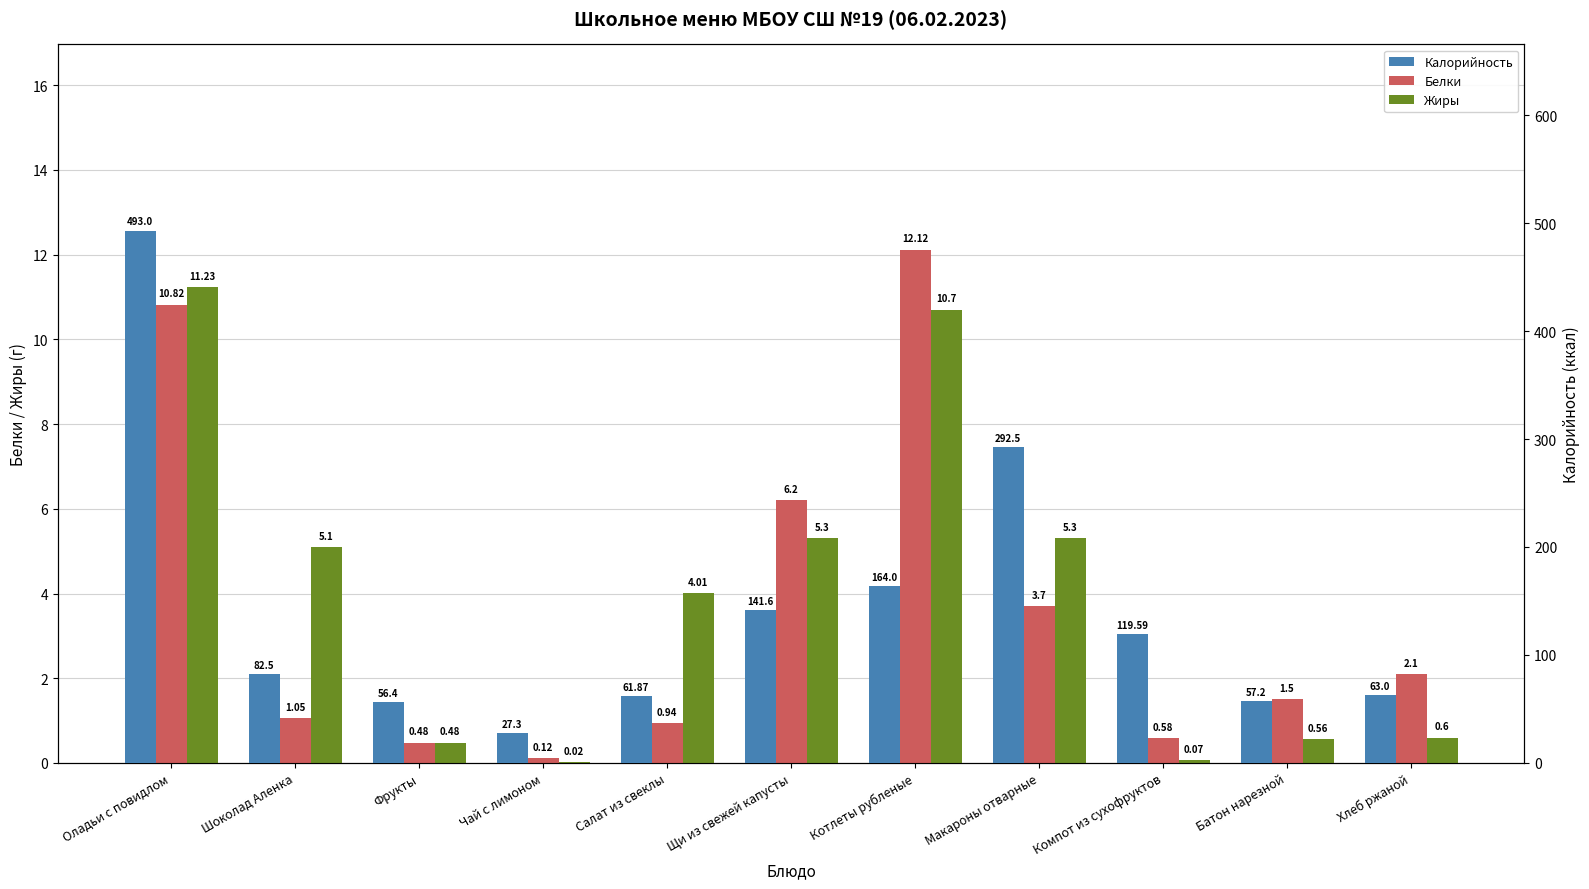

What is the label of the 6th bar from the right?

Щи из свежей капусты